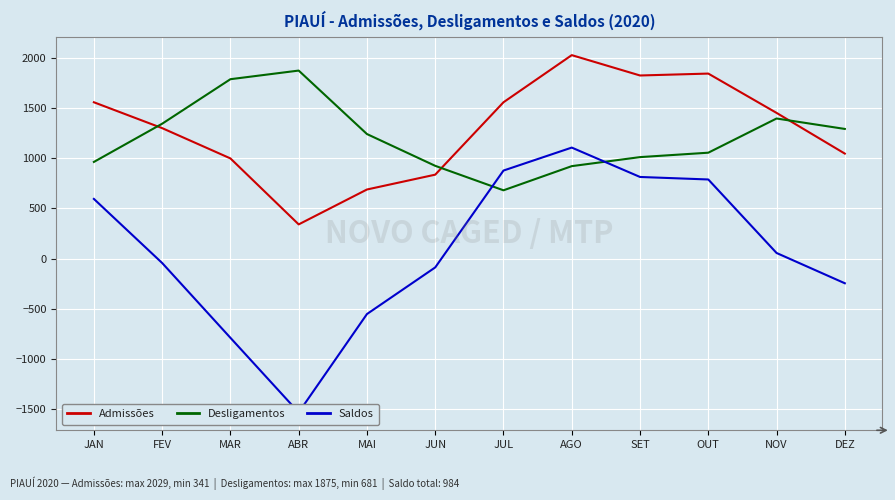

What is the highest value of the Saldos series?

1107